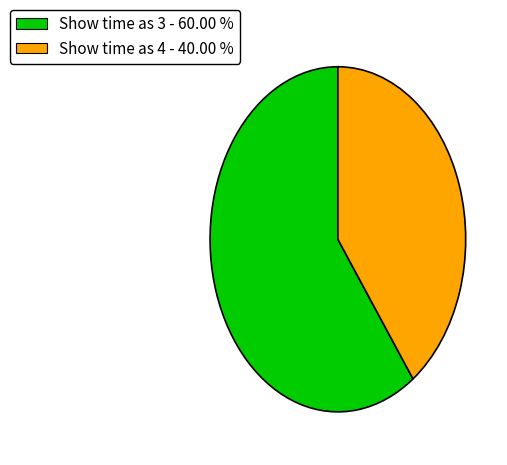

Does Show time as 3 - 60.00 % account for over 50% of the chart?

Yes